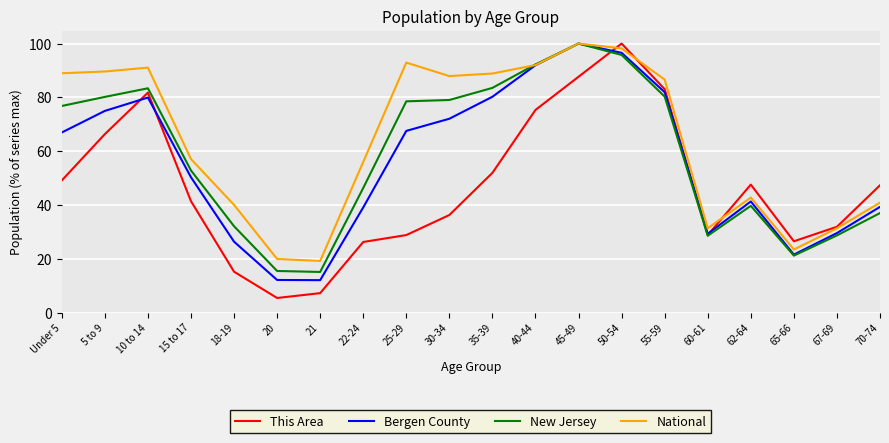

The New Jersey series shows 37.0 at 70-74. True or false?

True